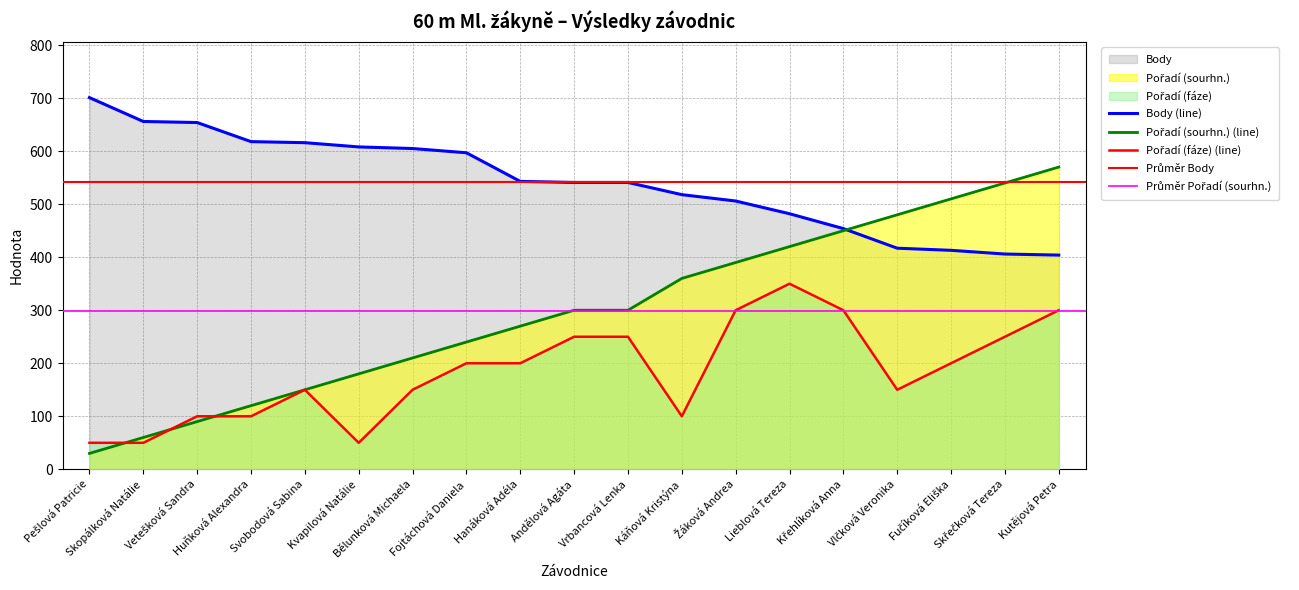

What is the difference between the Pořadí (fáze) values at Skopálková Natálie and Hanáková Adéla?

150